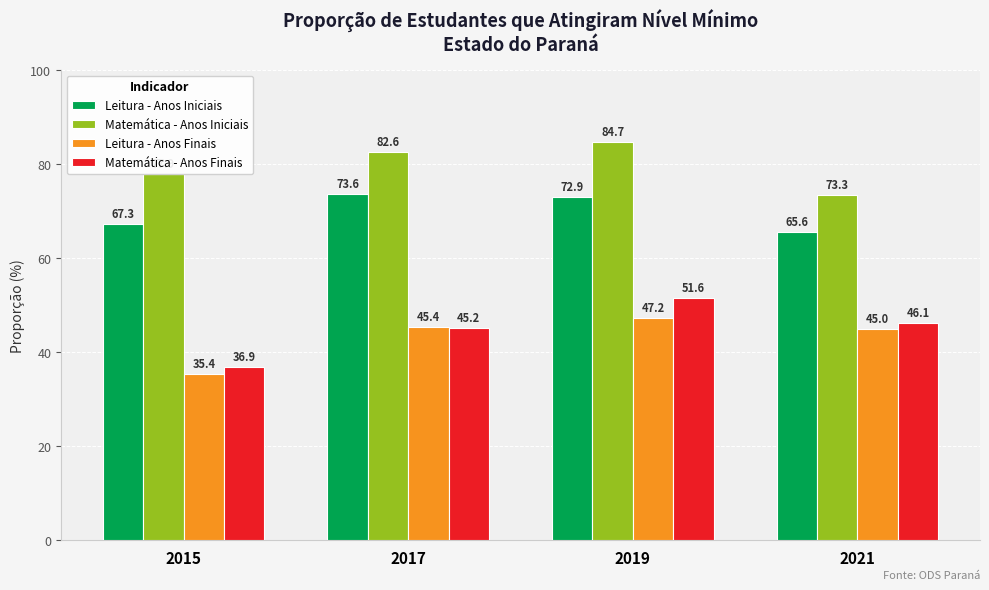

Reading right to left, transcribe all the data shown in this chart.

Leitura - Anos Iniciais: 2021=65.6	2019=72.9	2017=73.6	2015=67.3
Matemática - Anos Iniciais: 2021=73.3	2019=84.7	2017=82.6	2015=77.9
Leitura - Anos Finais: 2021=45.0	2019=47.2	2017=45.4	2015=35.4
Matemática - Anos Finais: 2021=46.1	2019=51.6	2017=45.2	2015=36.9